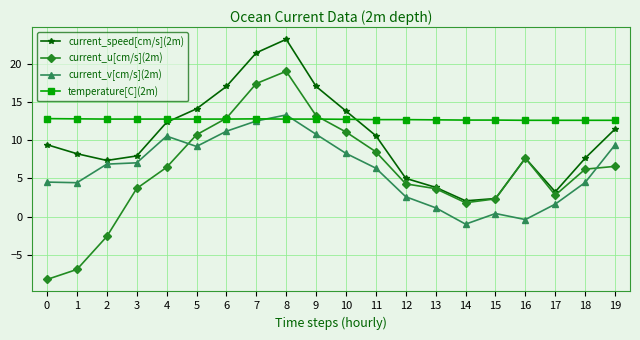

Which series changed the most between 5 and 18?

current_speed[cm/s](2m)